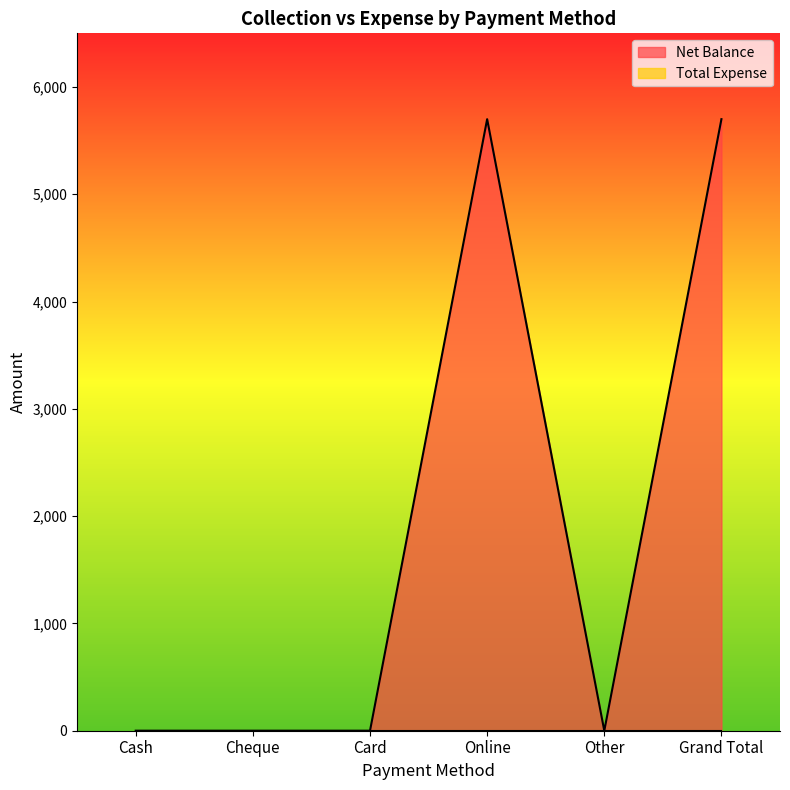

The chart shows a value of -3961 at Card. True or false?

False